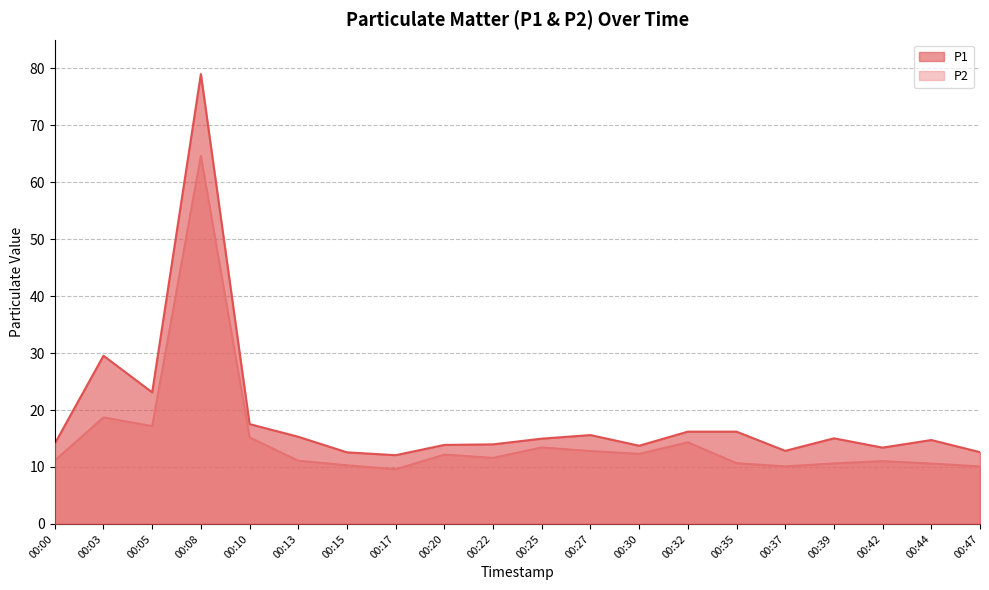

What value does the P1 series have at 00:10?

17.5